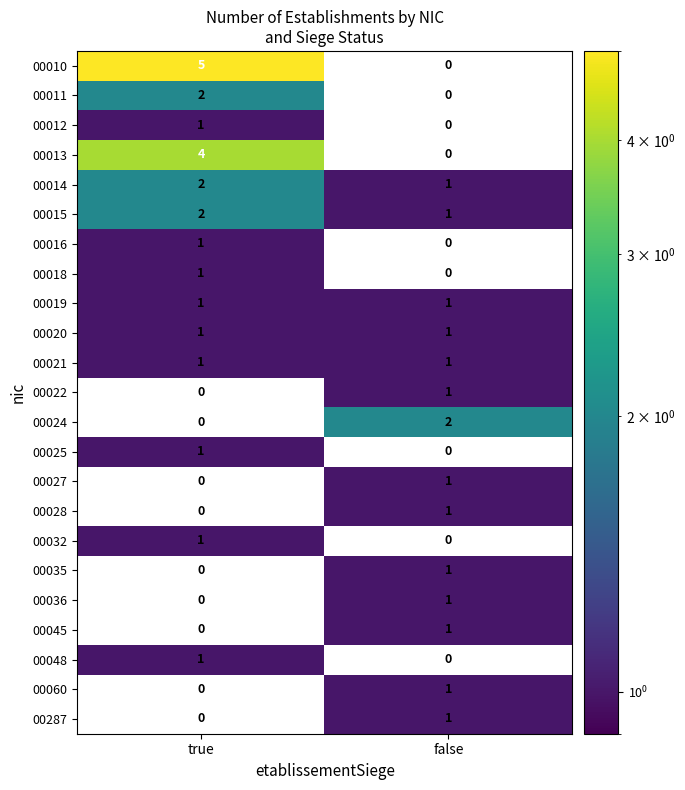

At which label does 00035 reach its peak?

false